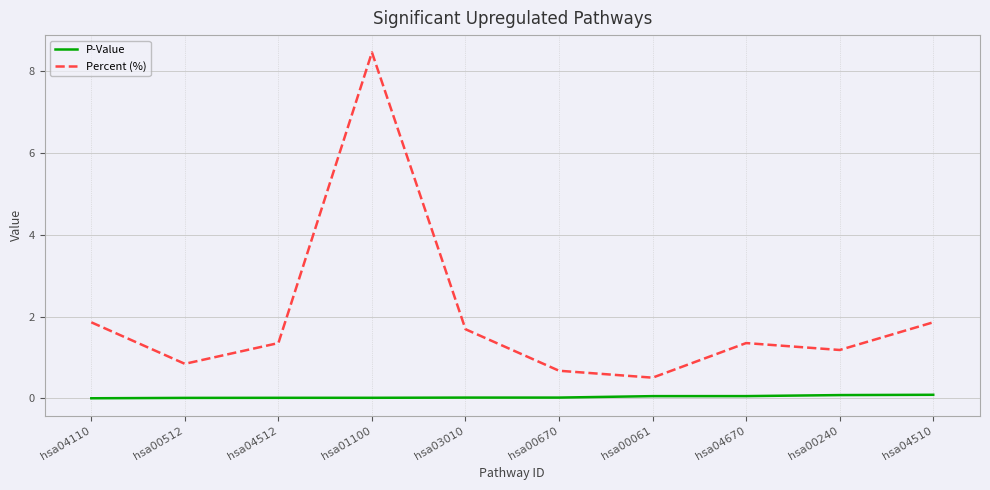

At which category does the chart reach its peak across all series?

hsa01100